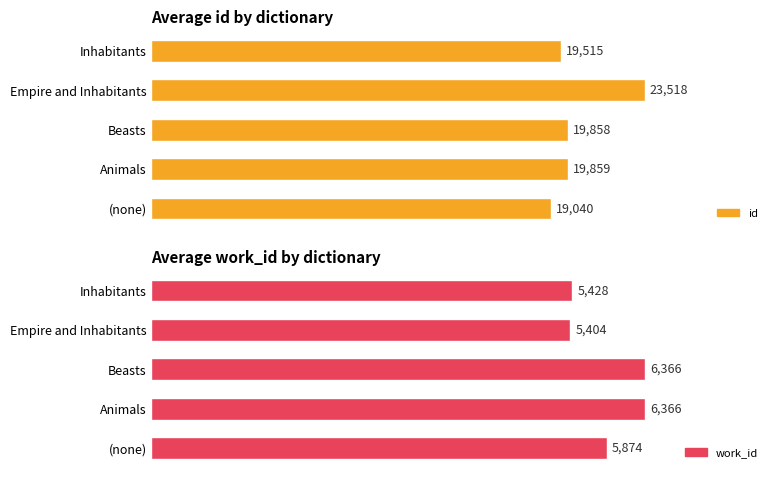

What is the lowest value of the id series?

19040.0